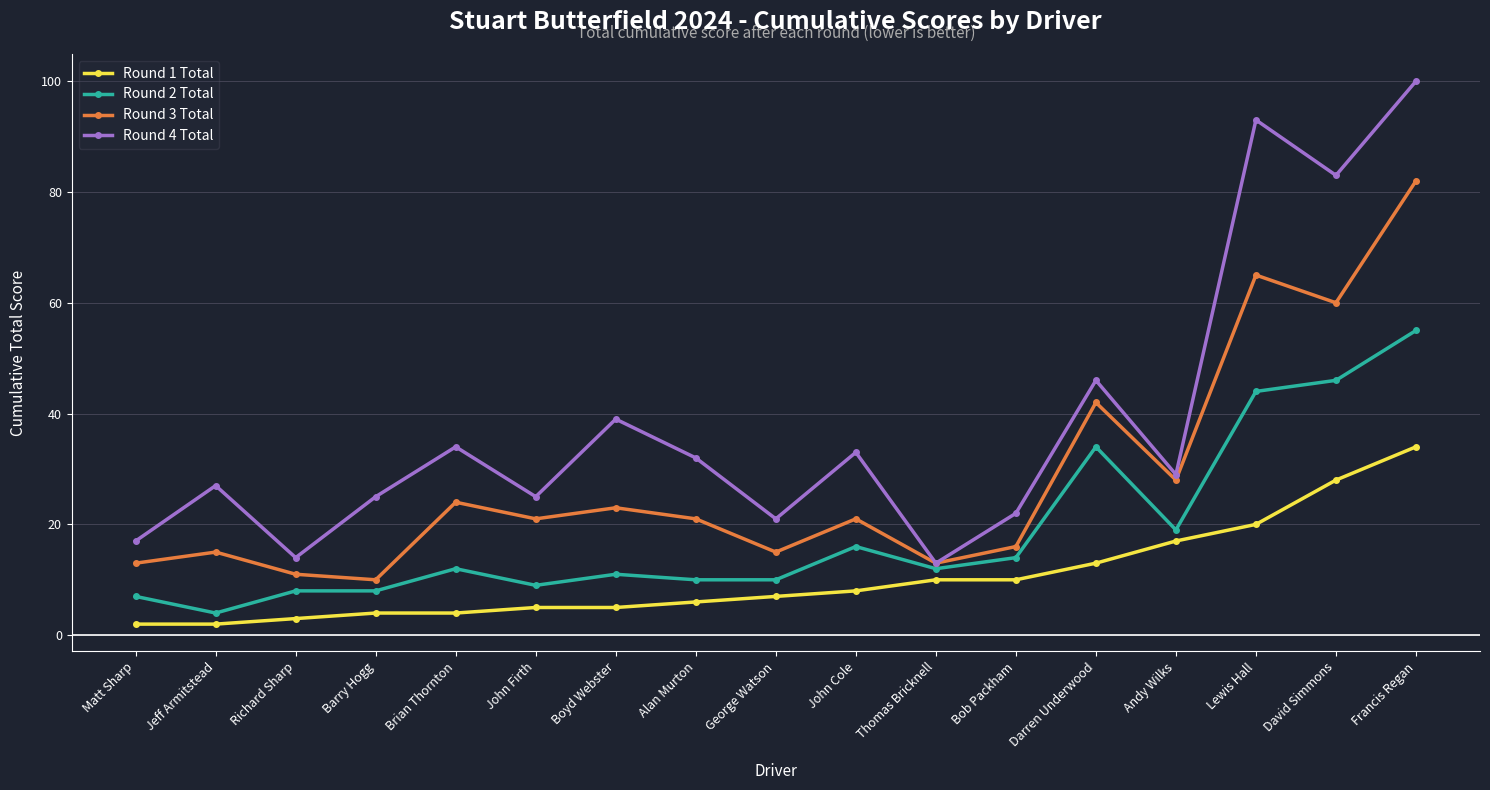

What is the value of the Round 1 Total point at the 5th from the left?

4